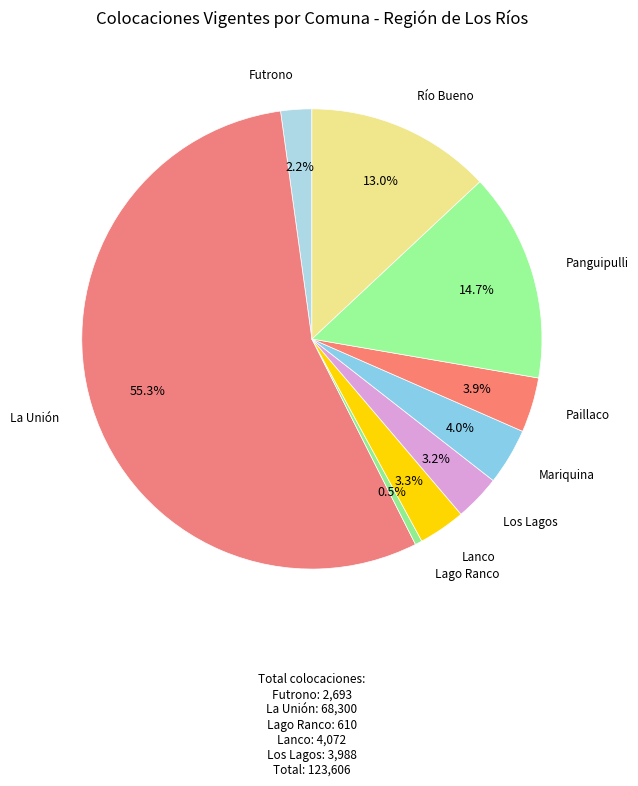

Is it true that La Unión is 69% of the pie?

False